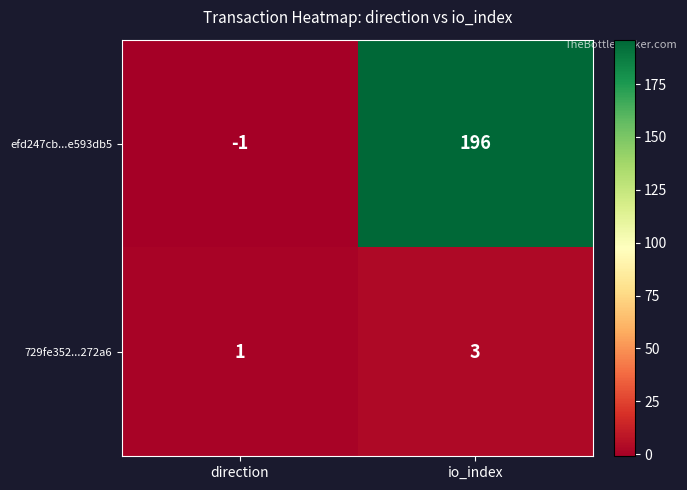

The 729fe352...272a6 series shows 5 at io_index. True or false?

False